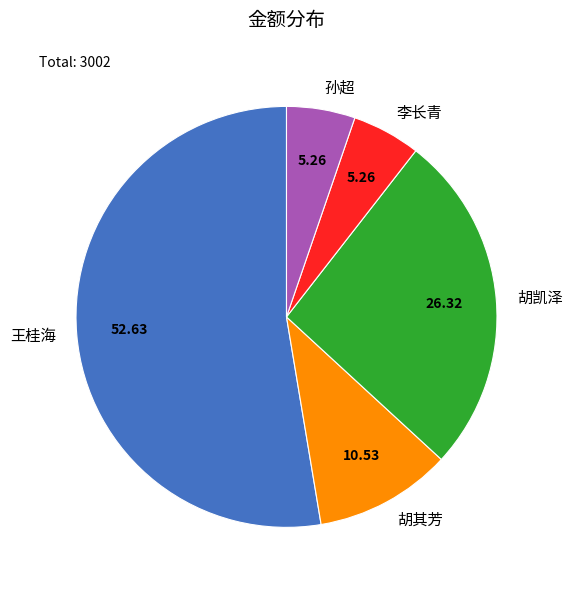

Combined, do 胡凯泽 and 李长青 account for over 50%?

No